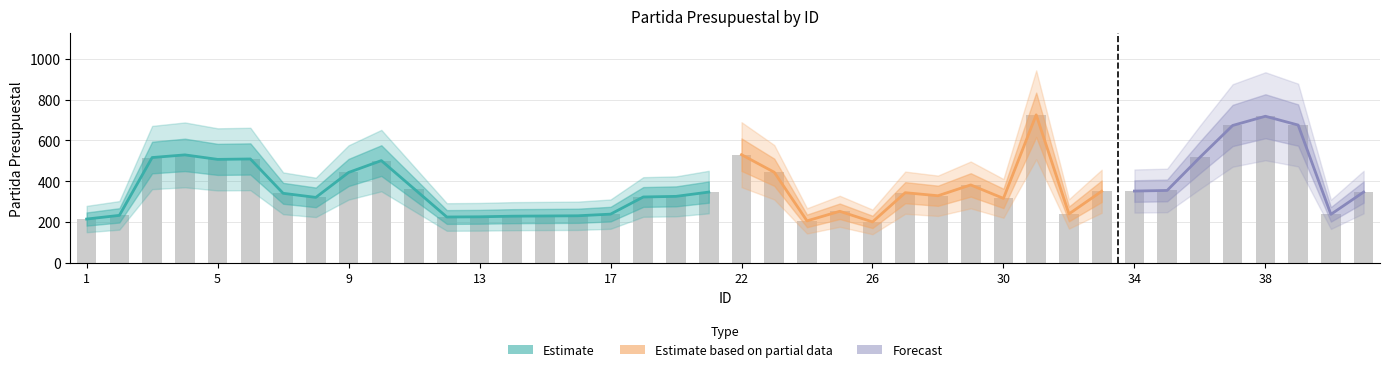

Where is the data nearest to the value 463?

23